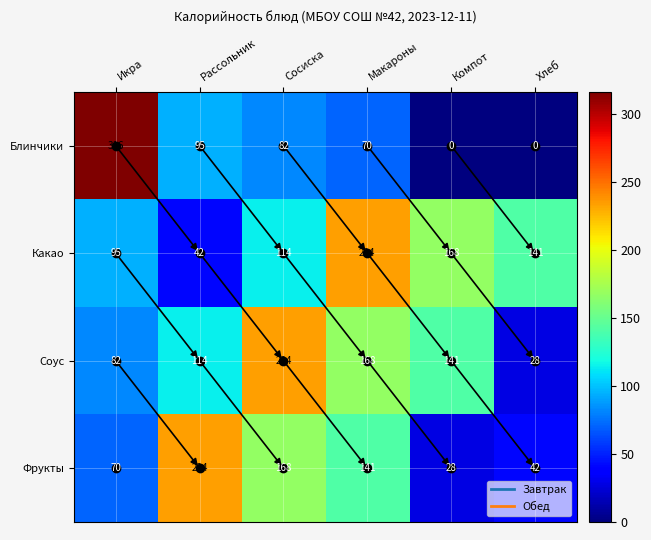

What is the sum of the Соус values at Макароны and Рассольник?

282